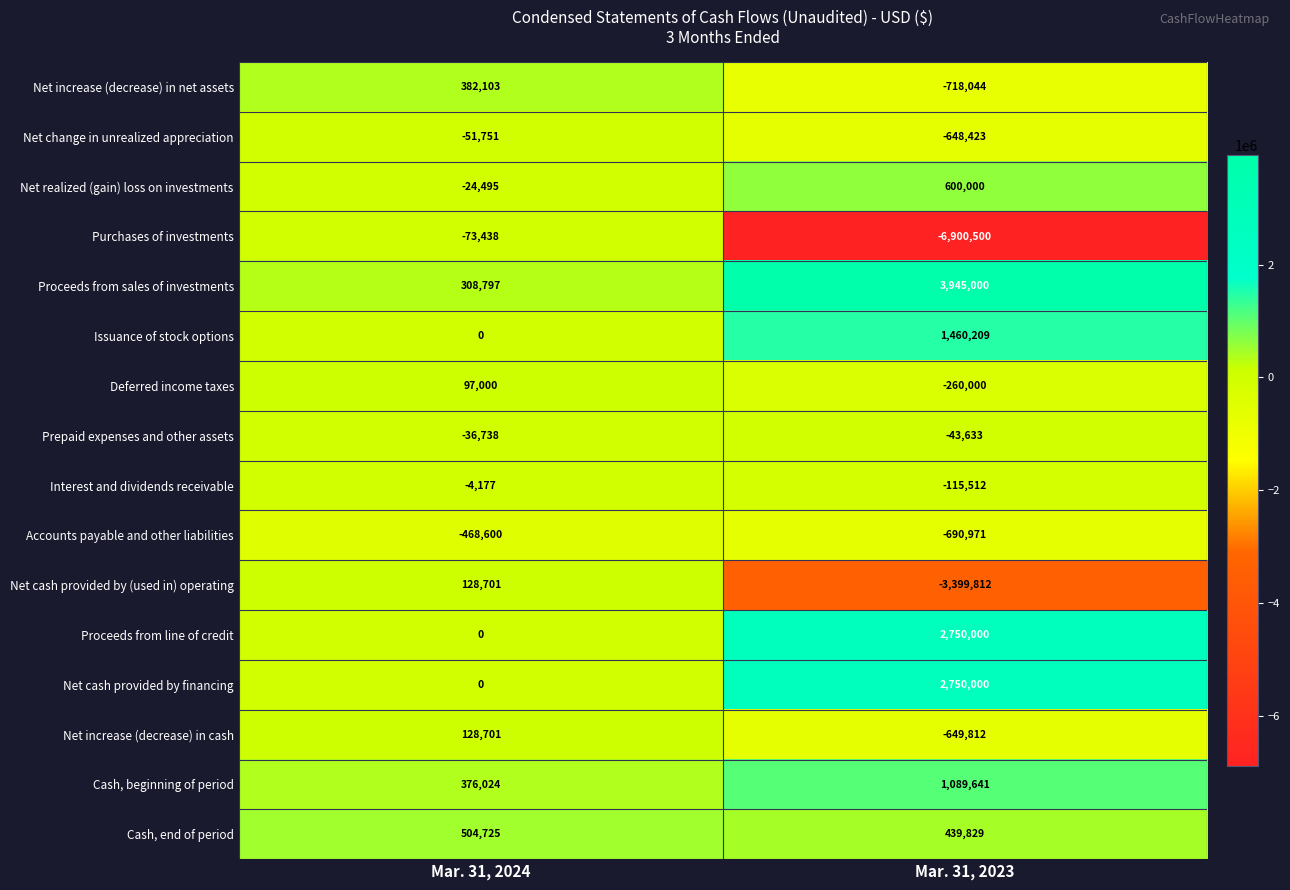

What value does the Cash, end of period series have at Mar. 31, 2023?

439829